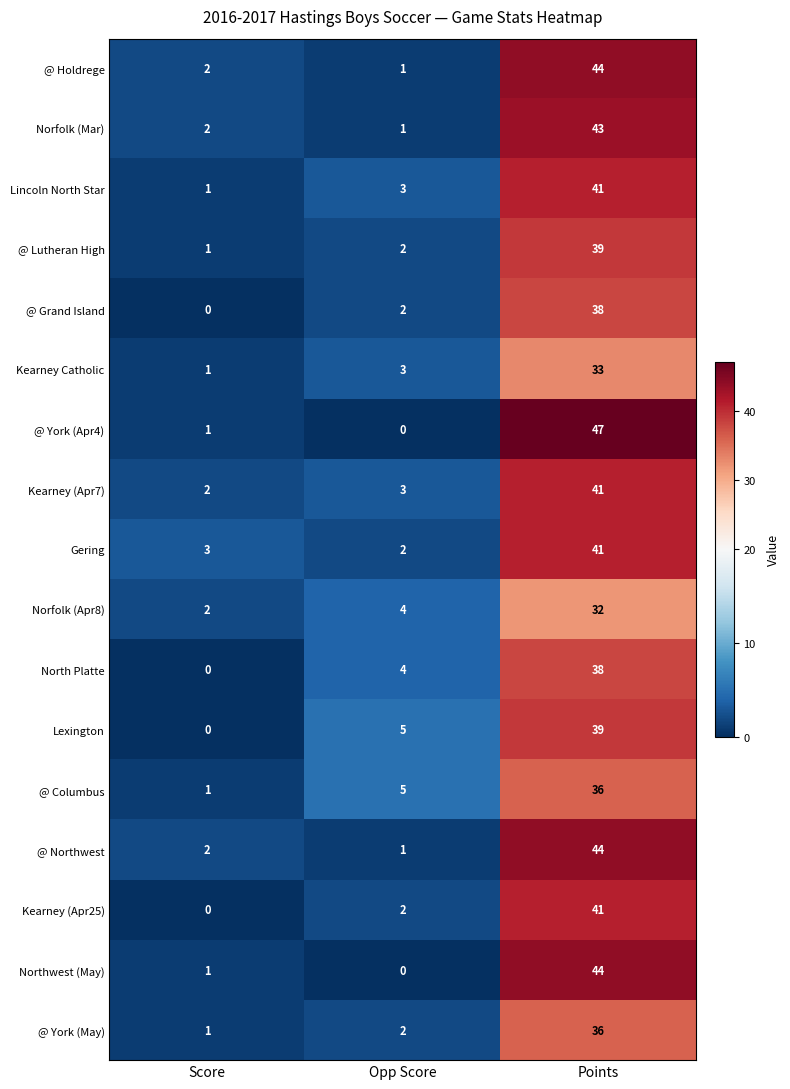

What is the average value of the @ Columbus series?

14